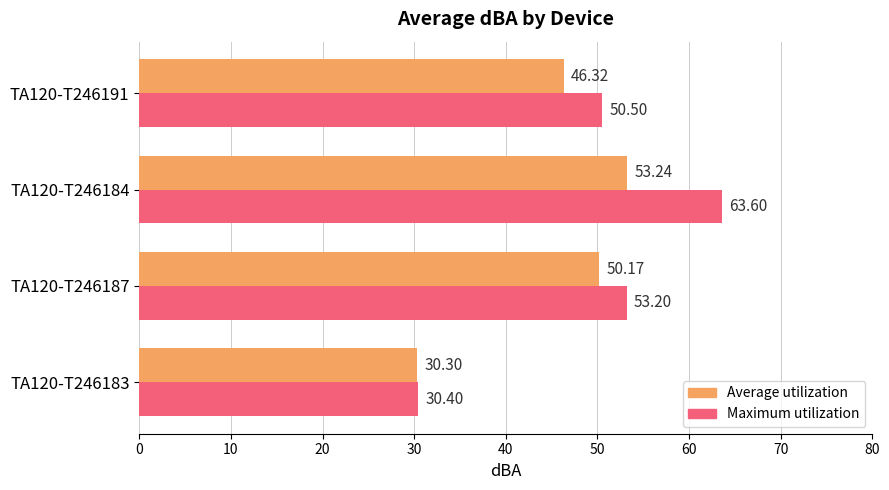

What is the sum of the Average utilization values at TA120-T246183 and TA120-T246184?

83.5